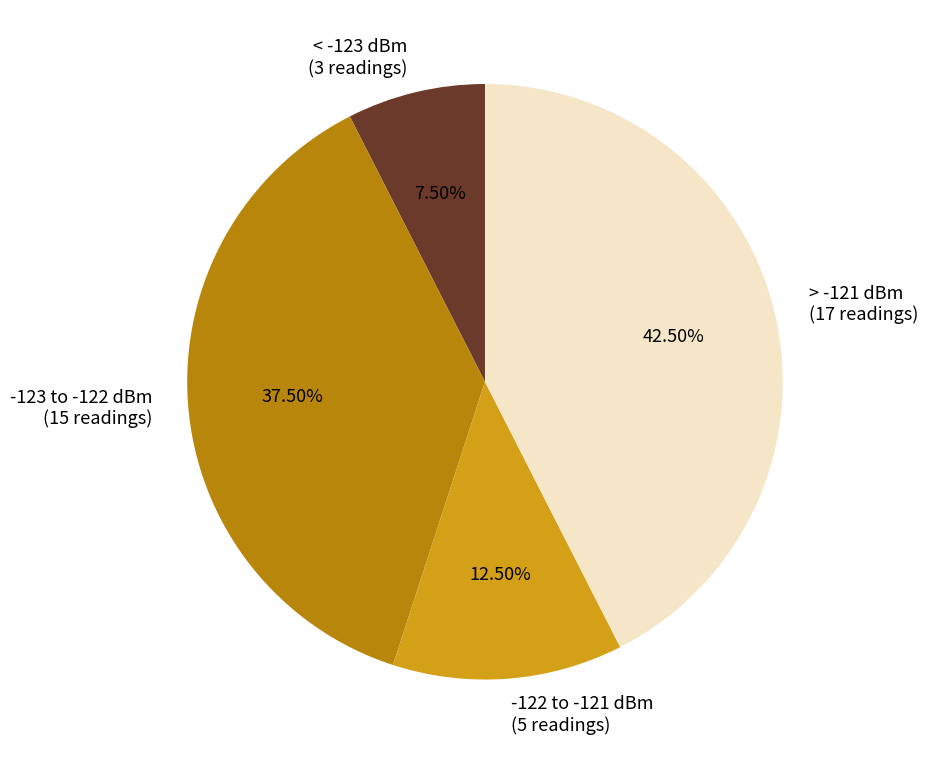

Does any single category account for the majority?

No